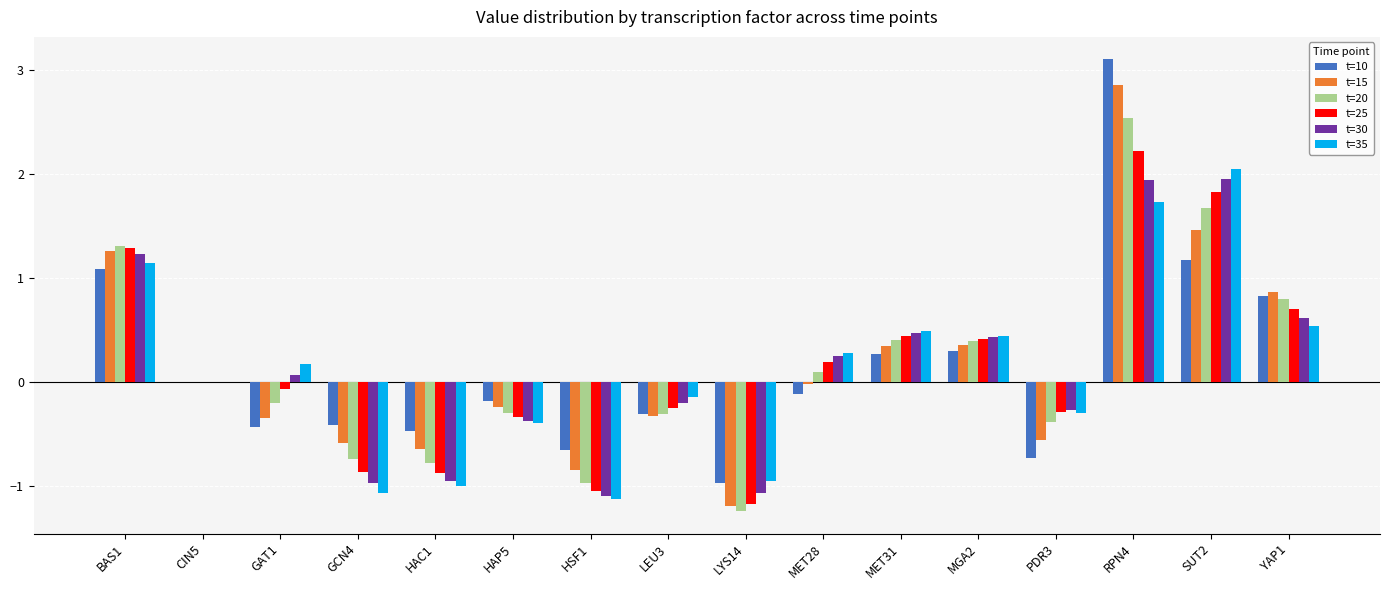

Are the bars grouped side by side (vs. stacked)?

Yes